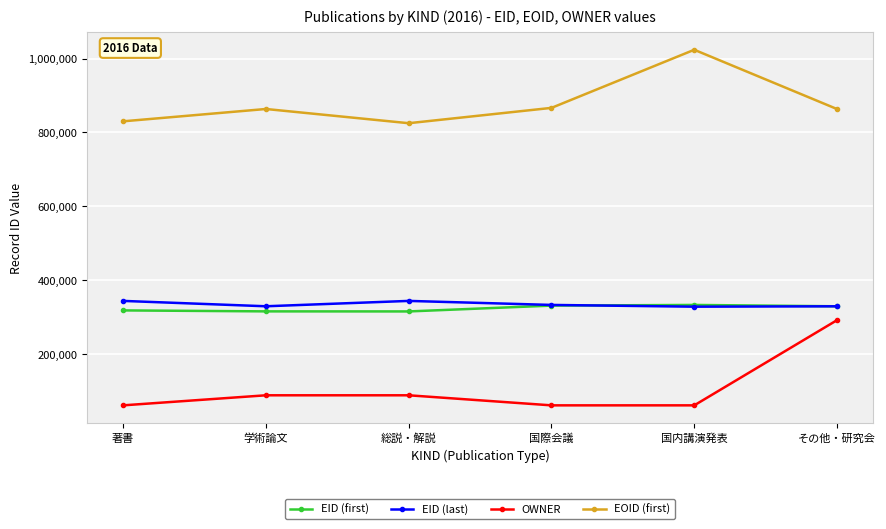

What is the minimum value for EOID (first)?

824705